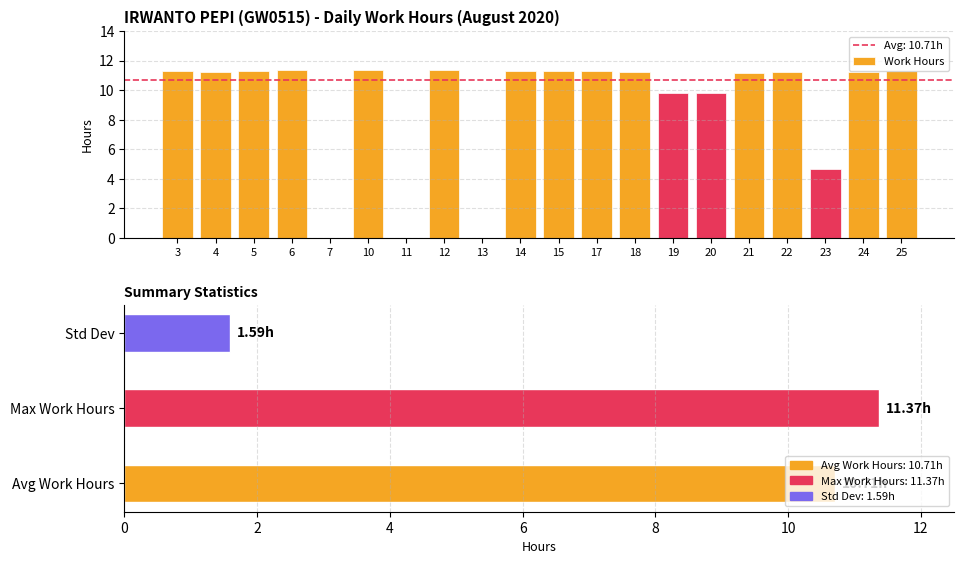

Rank the categories by value from lowest to highest.

7, 11, 13, 23, 19, 20, 21, 22, 18, 24, 4, 15, 14, 3, 5, 17, 25, 10, 12, 6